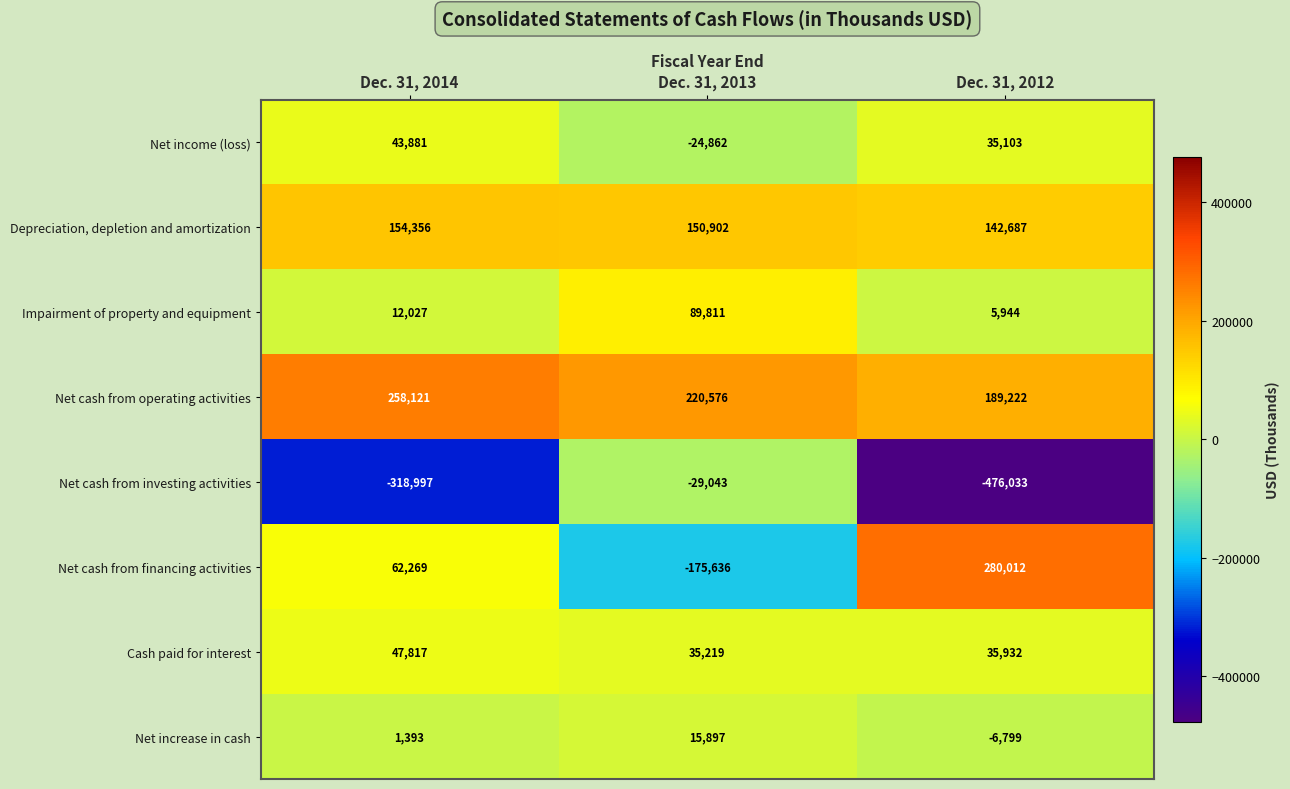

Between Dec. 31, 2014 and Dec. 31, 2012, which series saw the biggest shift?

Net cash from financing activities